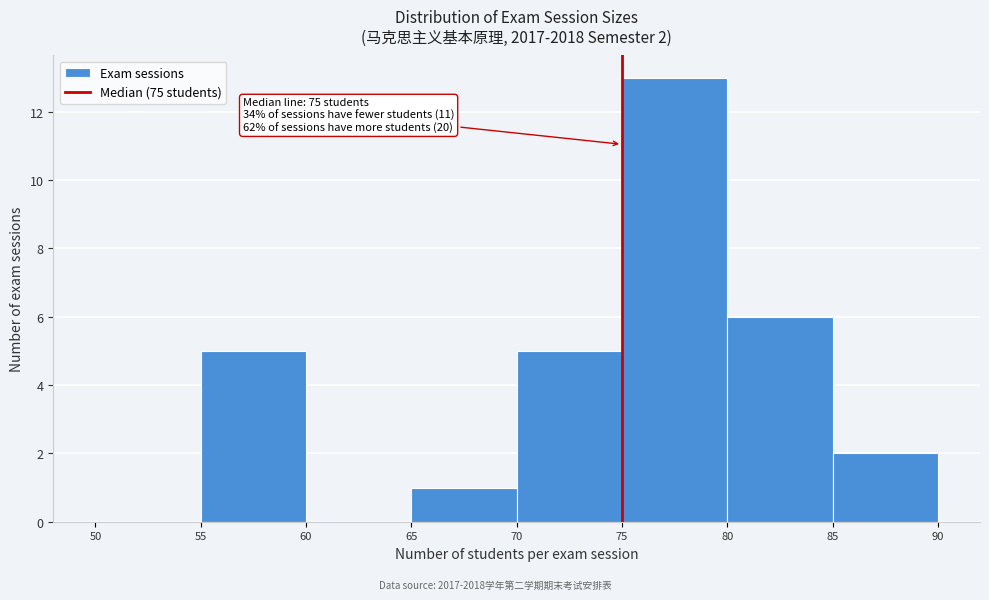

Which range on the x-axis has the tallest bar?

75 to 80